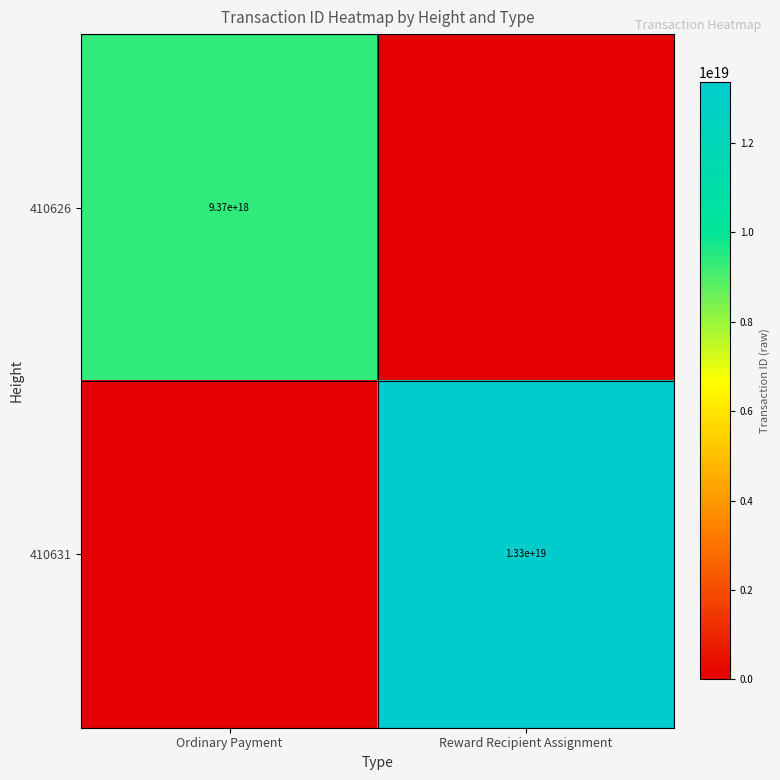

True or false: 410626 has a value of 9370000000000000000 at Ordinary Payment.

True